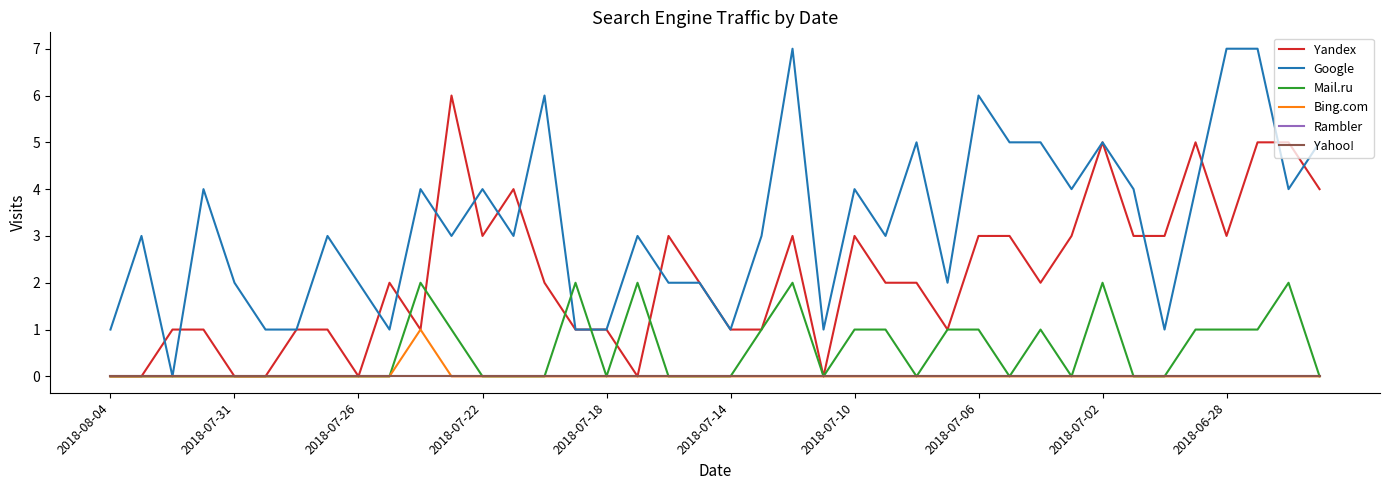

True or false: Google and Bing.com intersect in this chart.

False